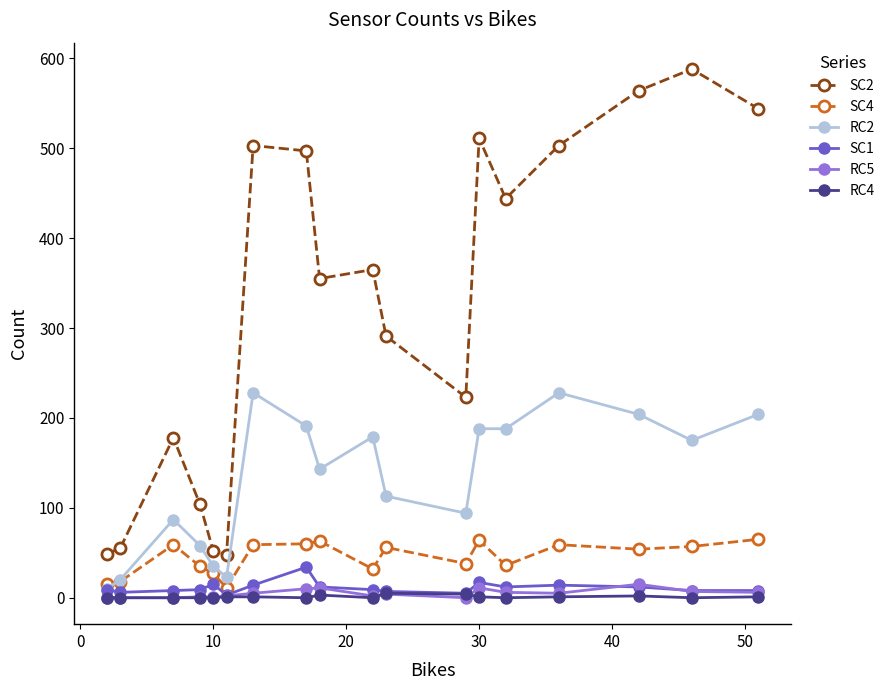

What is the greatest value displayed?

588